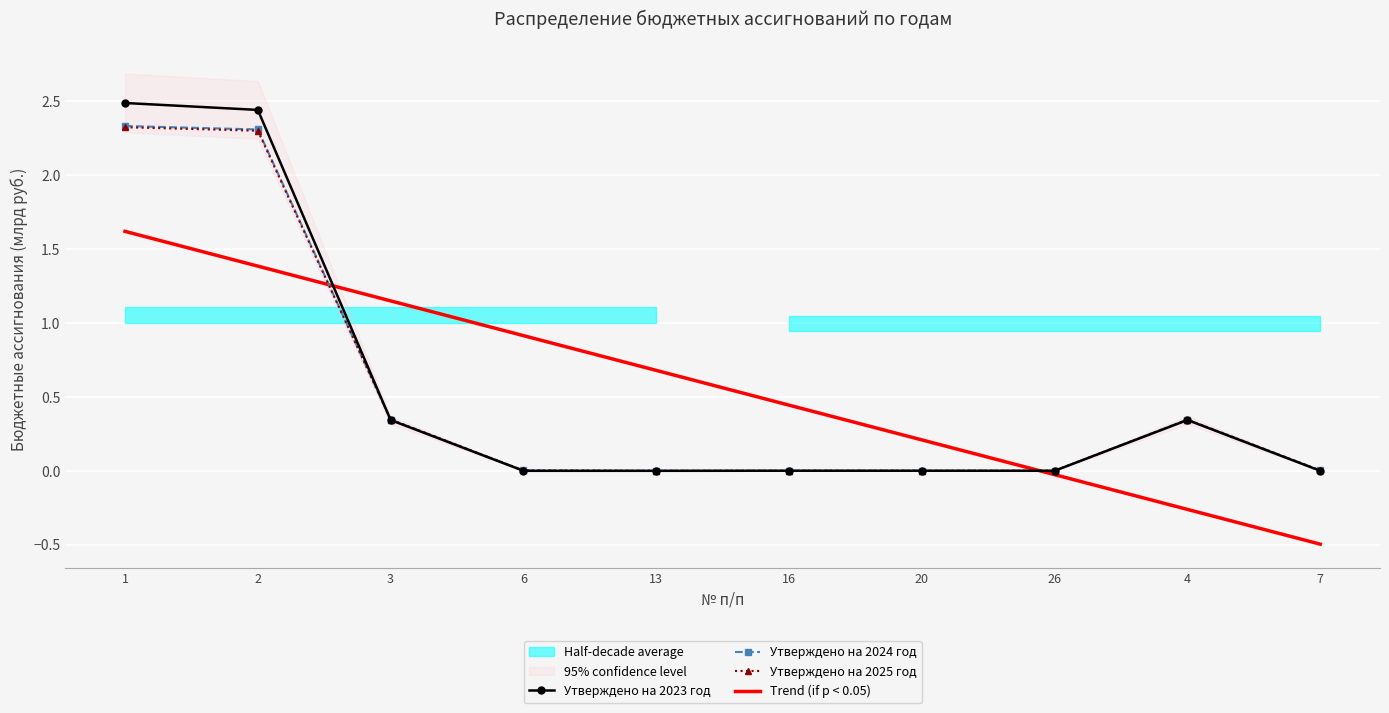

Is this an area chart (filled region under the line)?

No